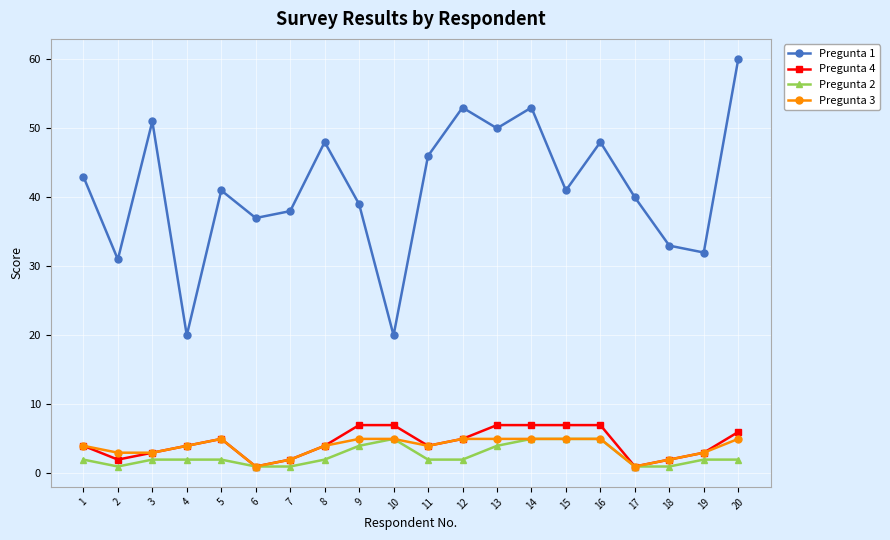

What is the total value across all series at 17?

43